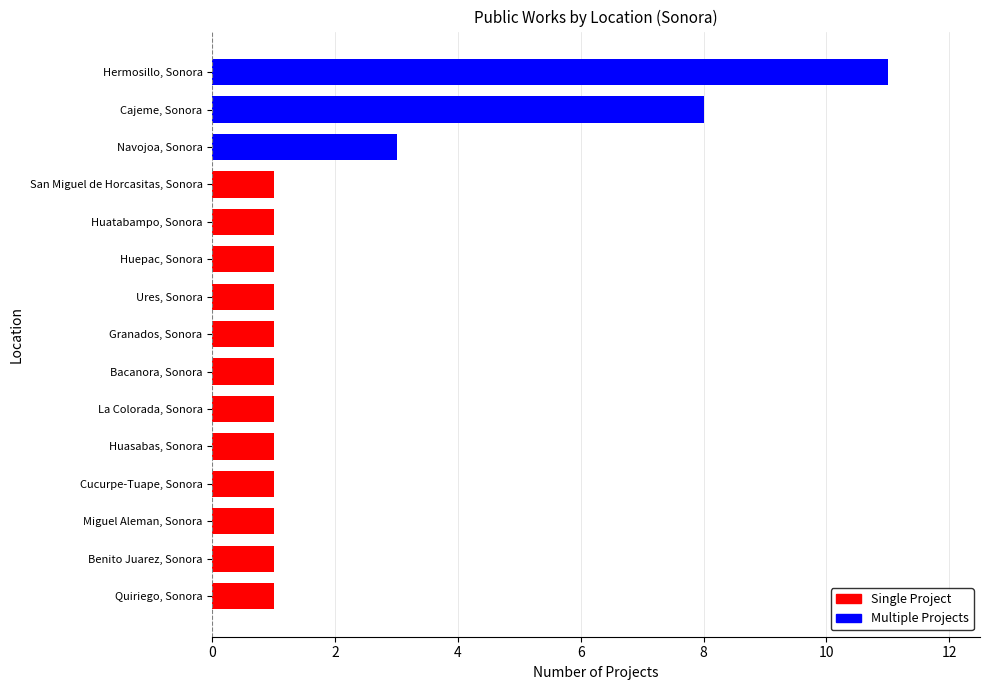

What is the smallest value displayed?

1